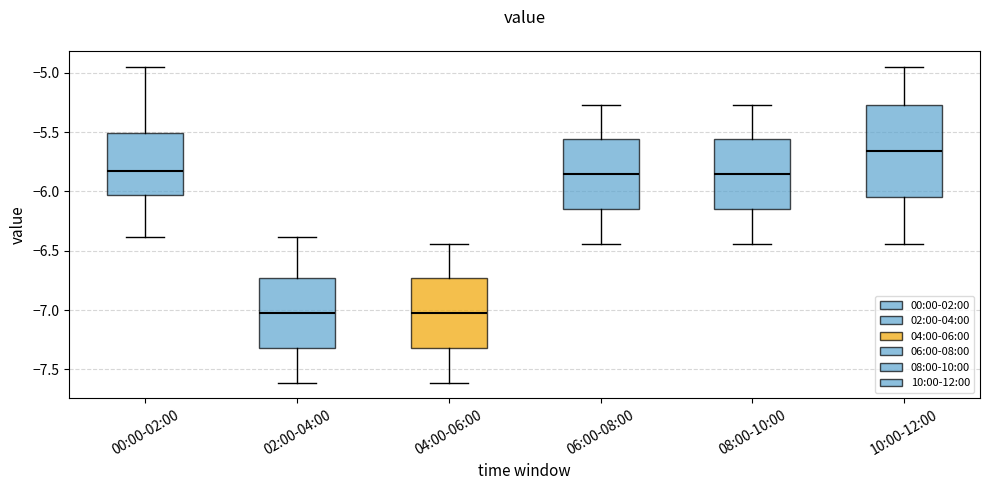

Where does the median line of the box for 06:00-08:00 sit on the y-axis? The values are not printed on the chart, so give them approximately, as read against the axis.

-5.85